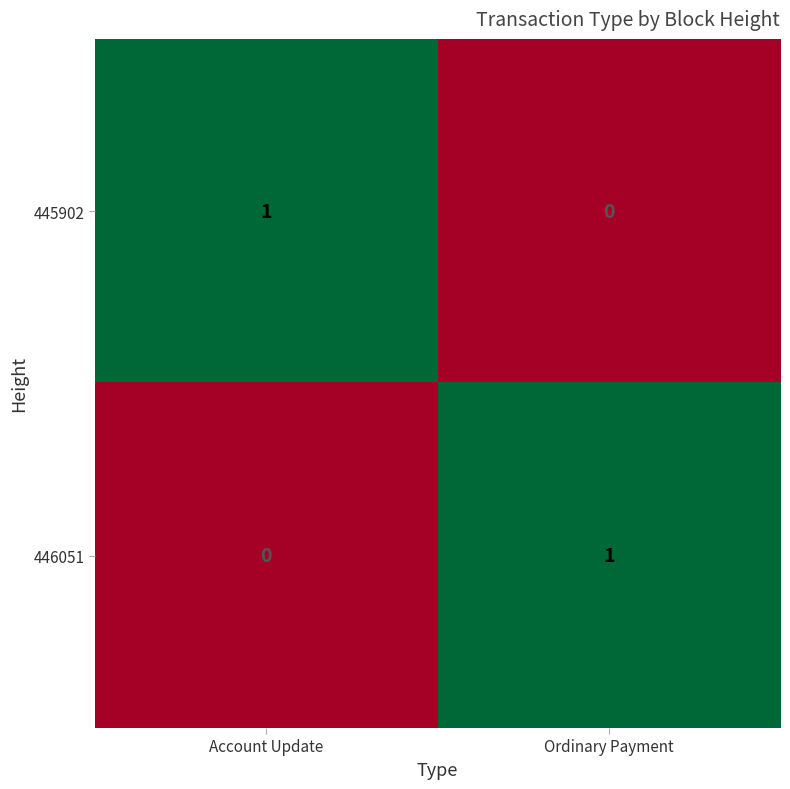

Is it true that 445902 equals 2 at Account Update?

False